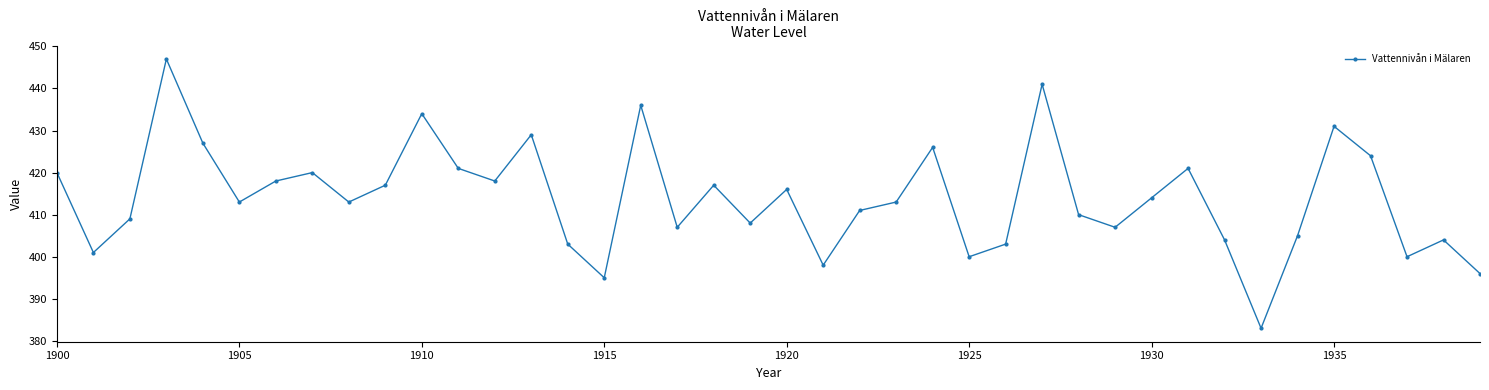

What is the value of the 31st point from the left?

414